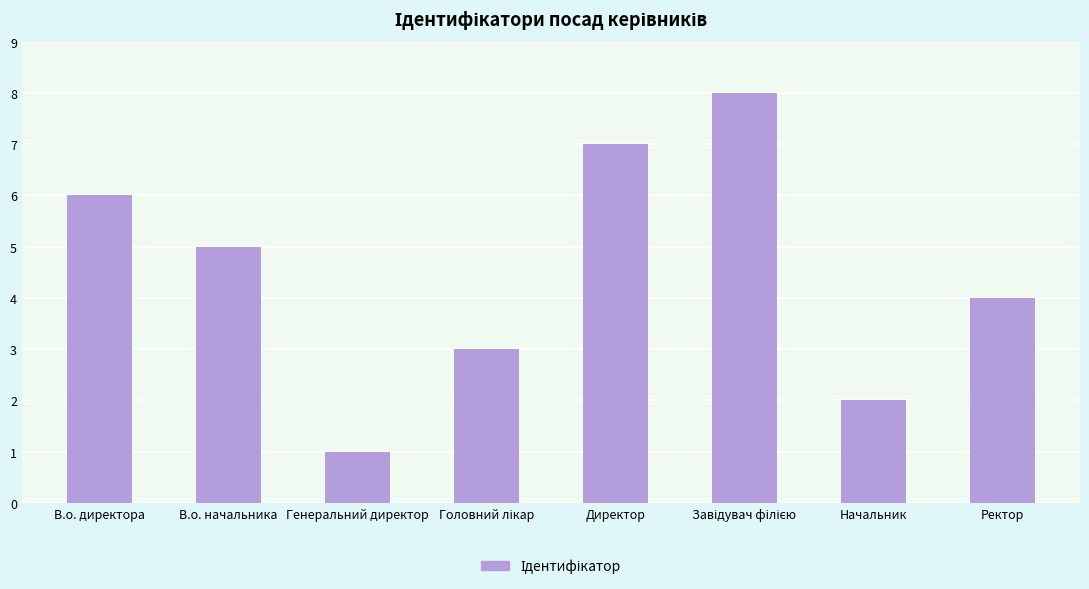

Which has a higher value, Ректор or Начальник?

Ректор